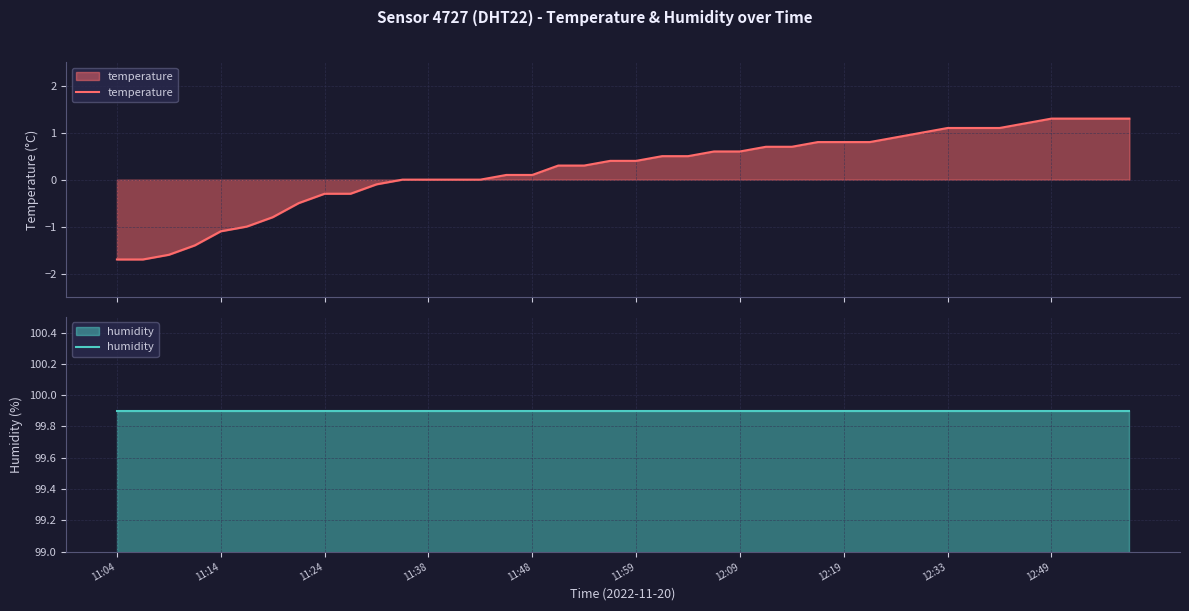

True or false: humidity and temperature intersect in this chart.

False